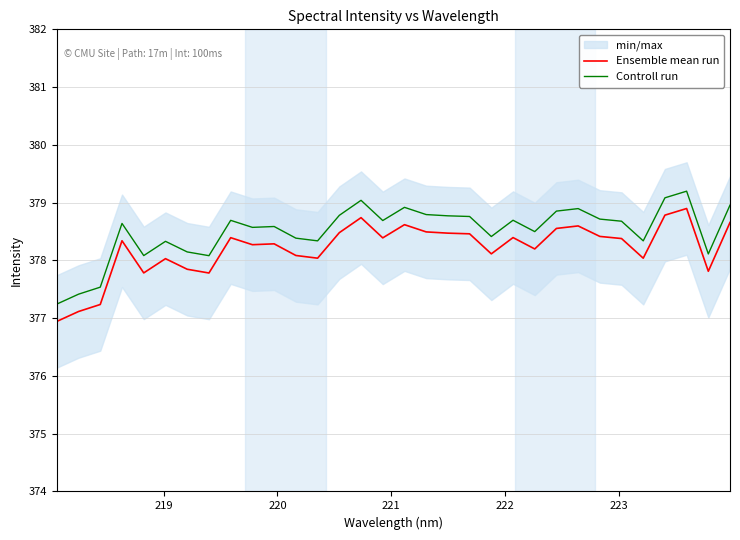

True or false: Ensemble mean run and Controll run cross at least once.

False